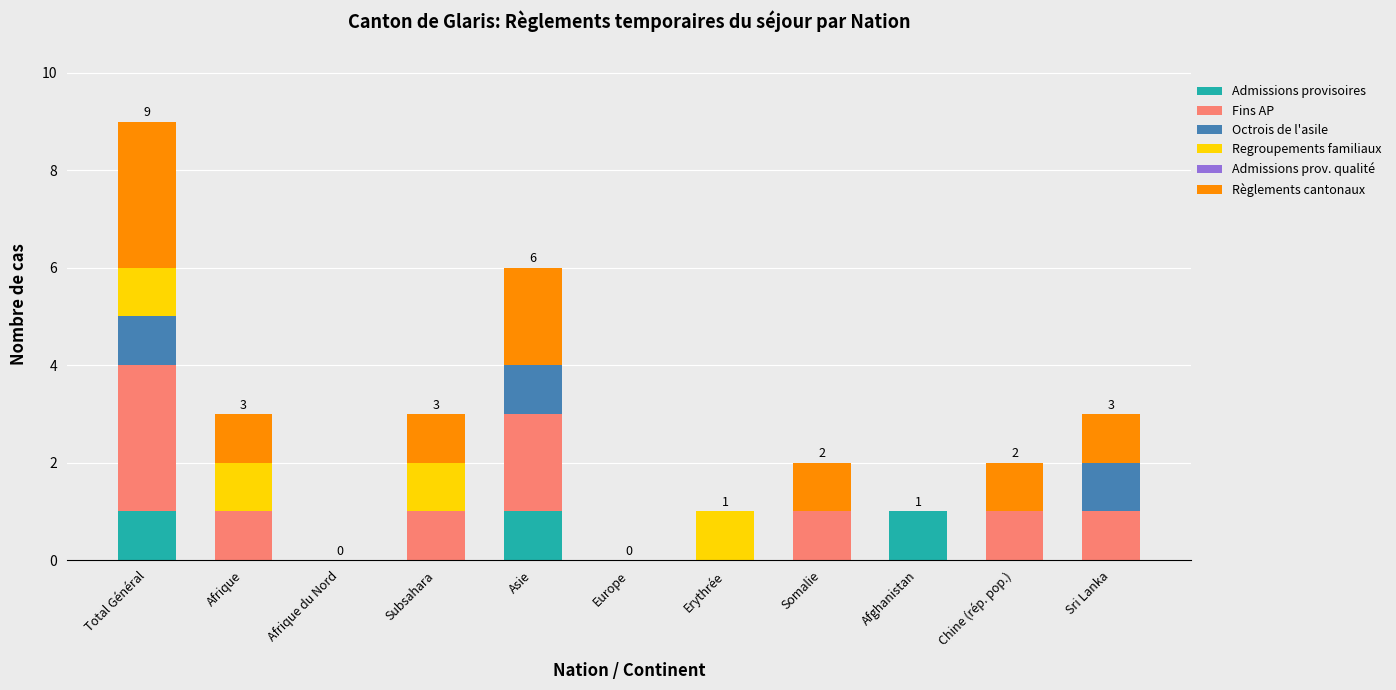

At which category is the sum across all series the highest?

Total Général